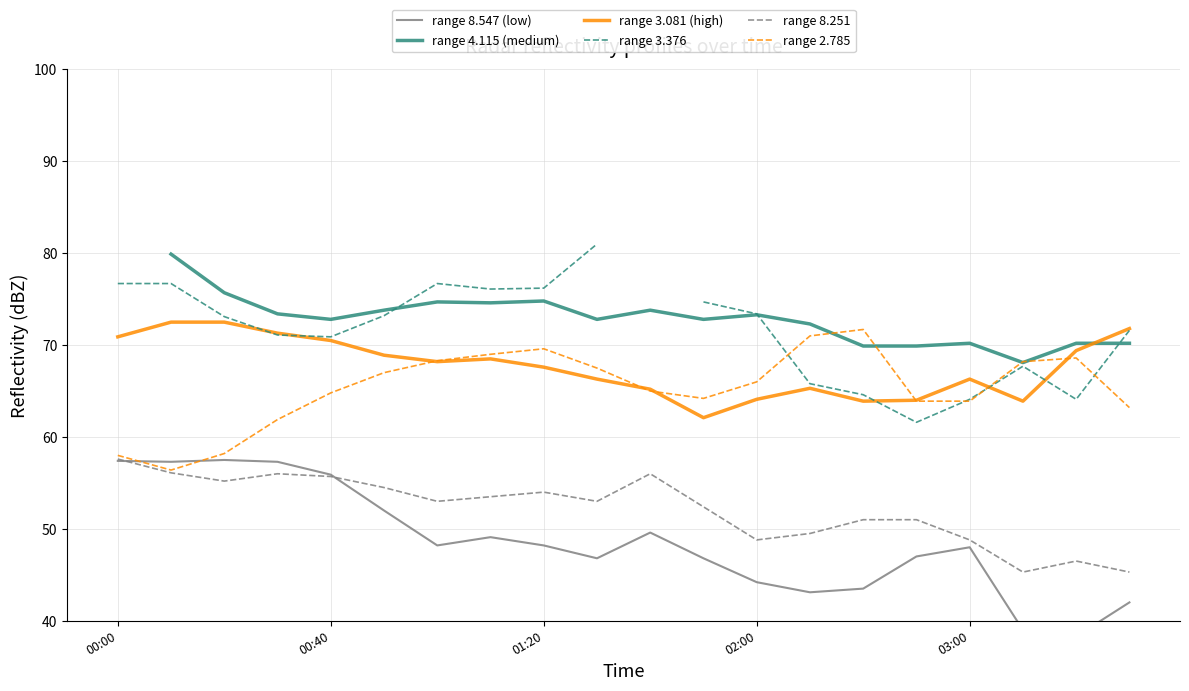

Is it true that range 3.081 (high) equals 108.9 at 00:00?

False